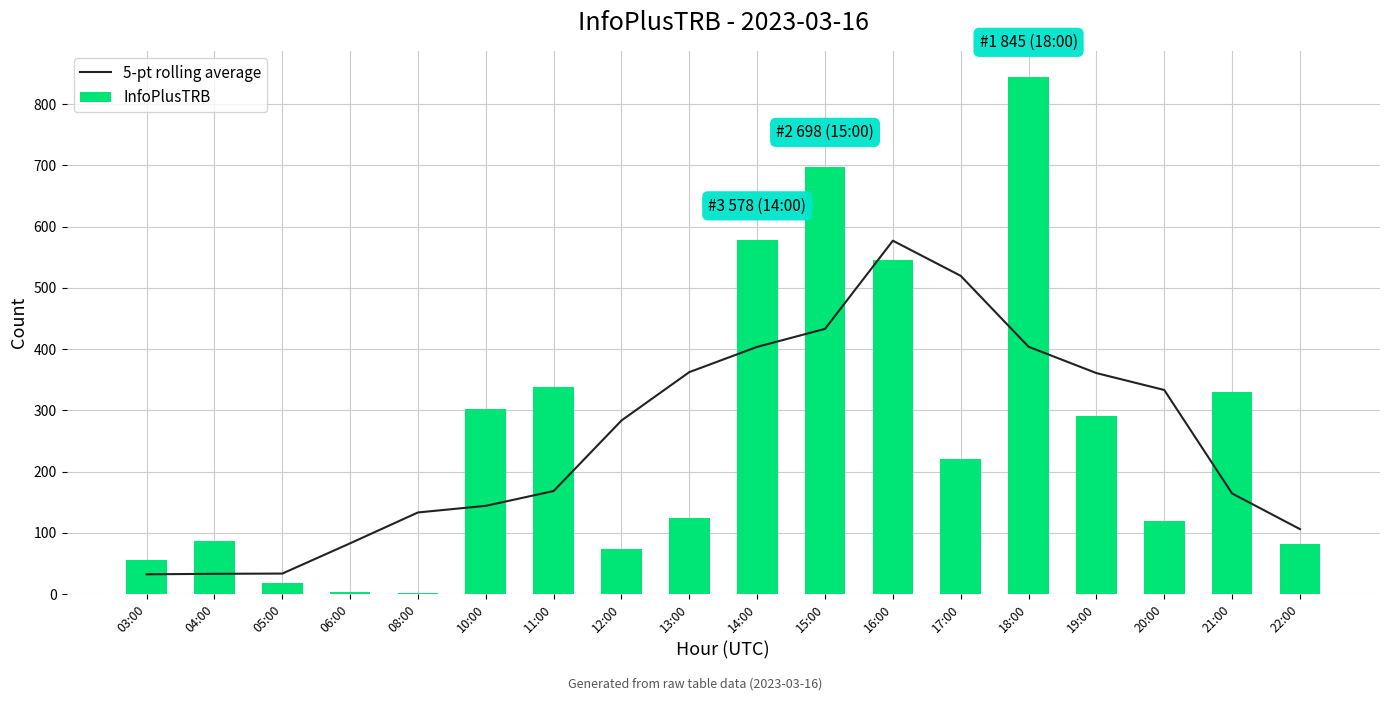

How many values in the 5-pt rolling average series are below 283?

9